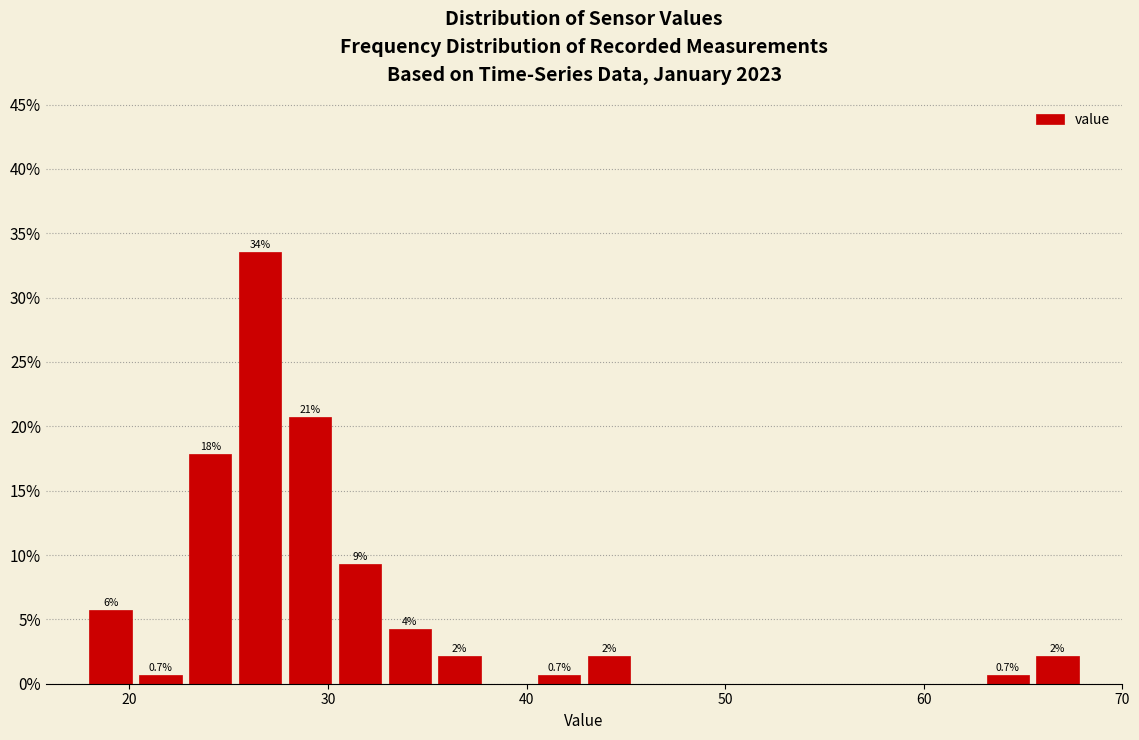

Read against the x-axis, roughly where is the centre of the tallest bar?

27